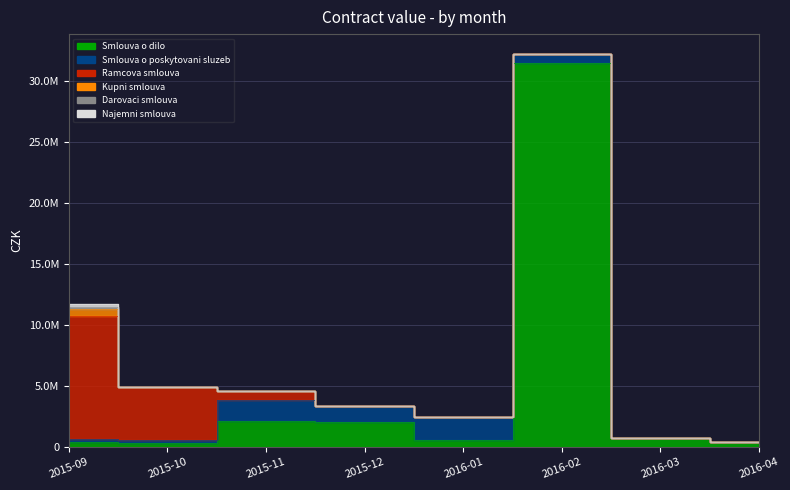

At which category does the chart reach its peak across all series?

2016-02